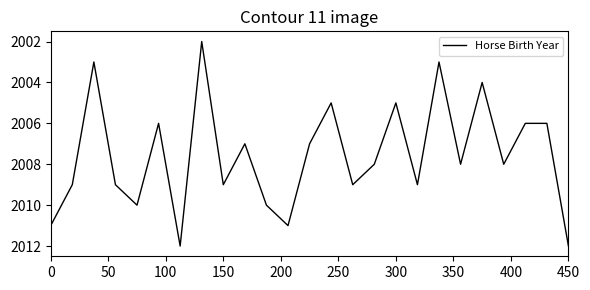

Does the chart have visible grid lines?

No